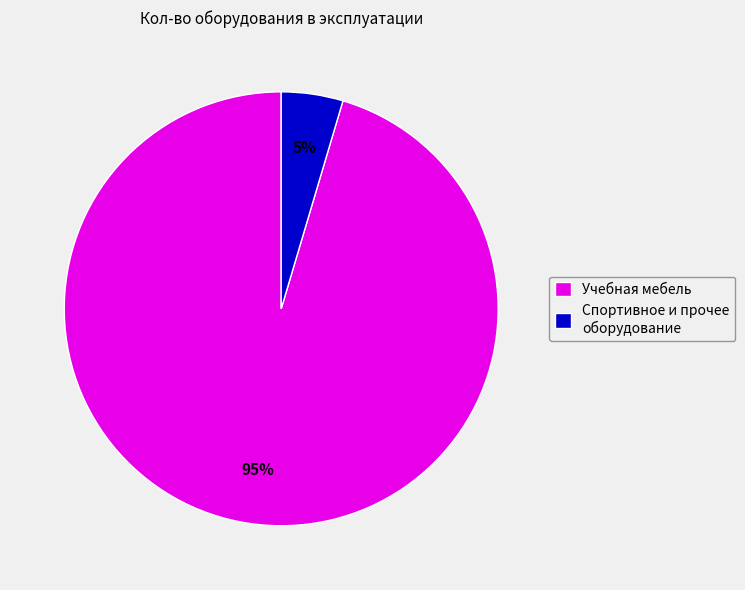

Which category has the smallest portion of the pie?

Спортивное и прочее оборудование